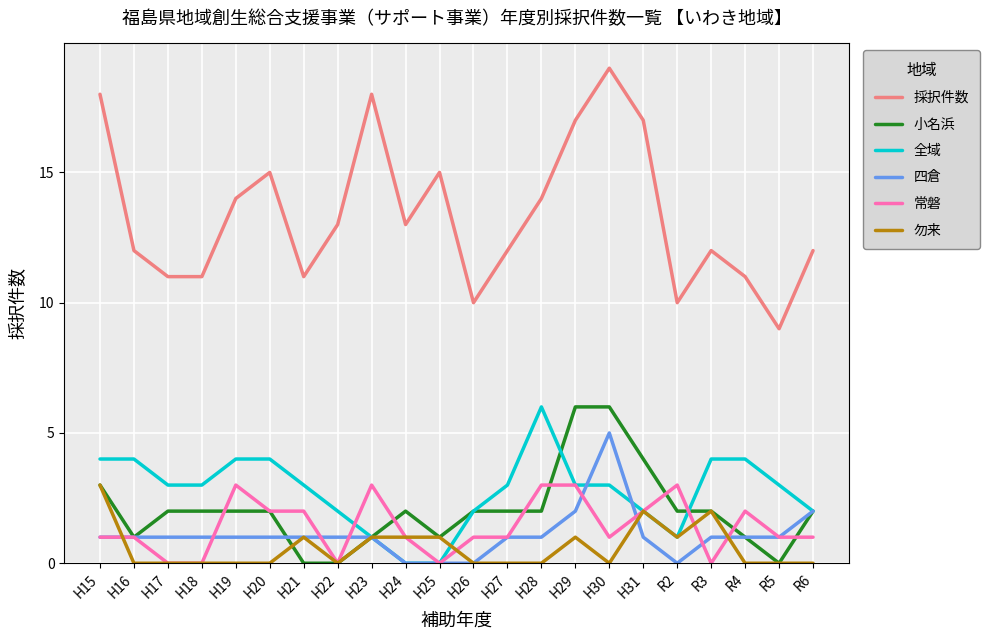

Is the value of 小名浜 at H31 greater than the value of 採択件数 at H23?

No